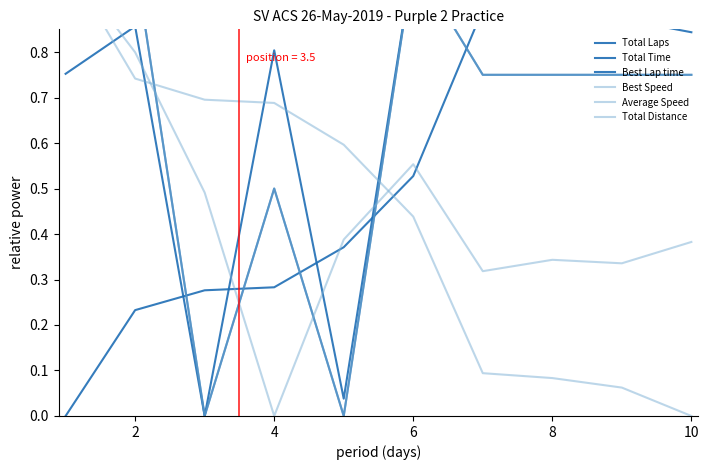

True or false: Total Laps and Total Time intersect in this chart.

False